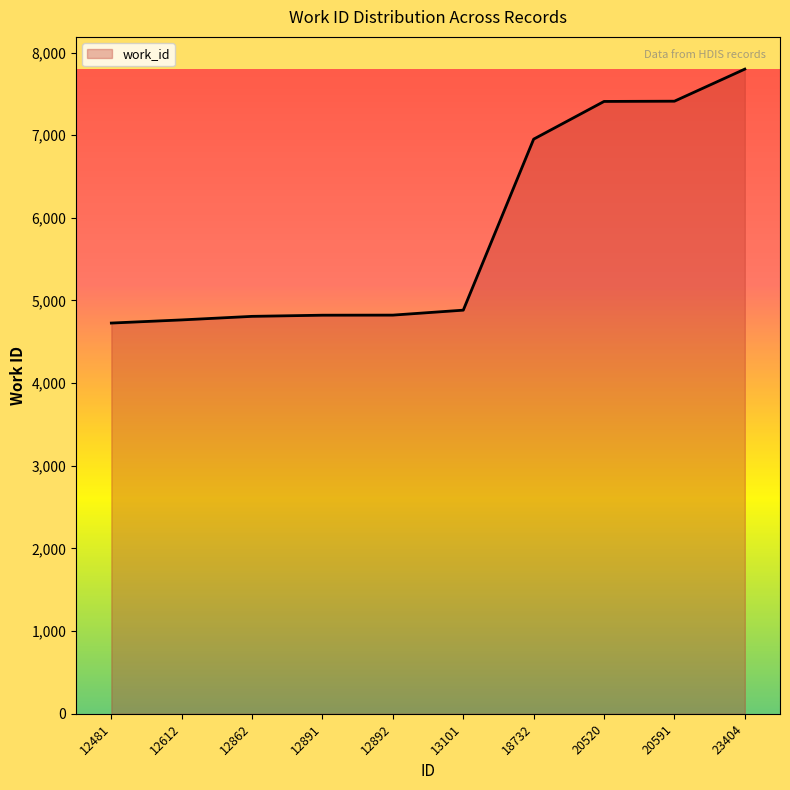

At which label is the value closest to 6263?

18732